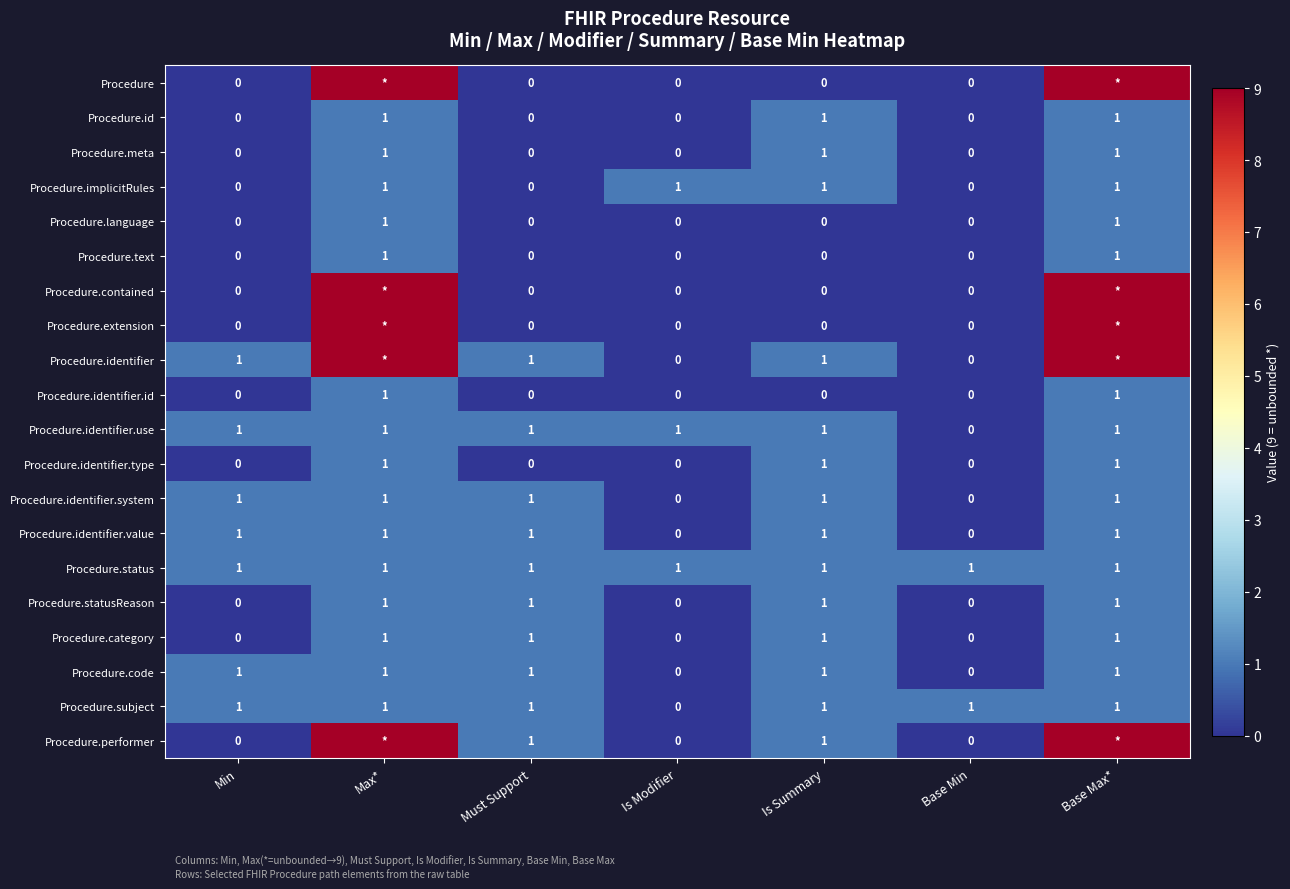

How many data points in Procedure.id are above 0?

3